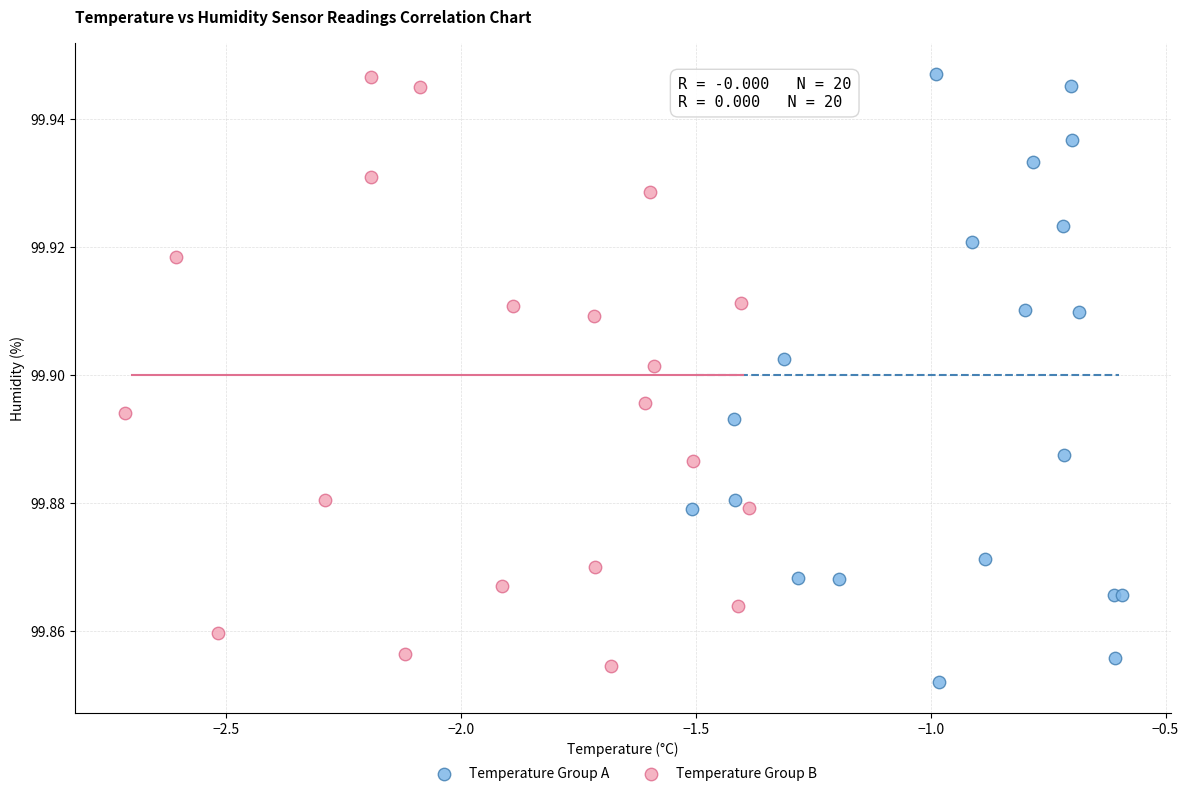

Which series has the largest Y range (max minus min)?

Temperature Group A